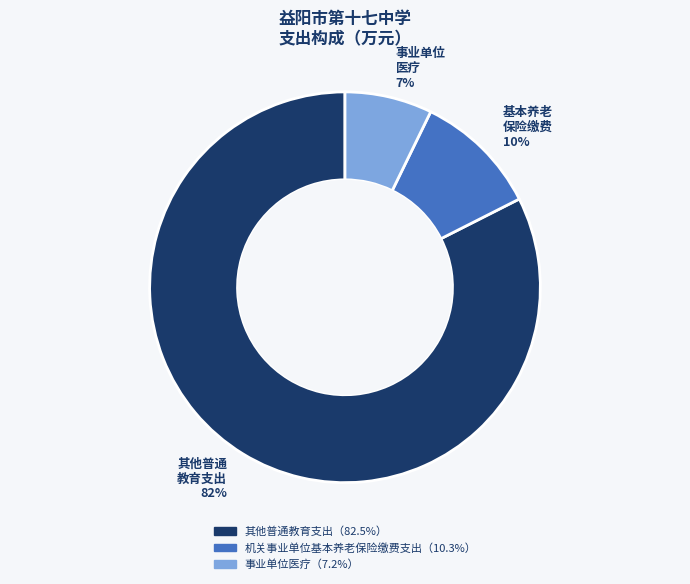

Is there any slice that represents more than half of the pie?

Yes